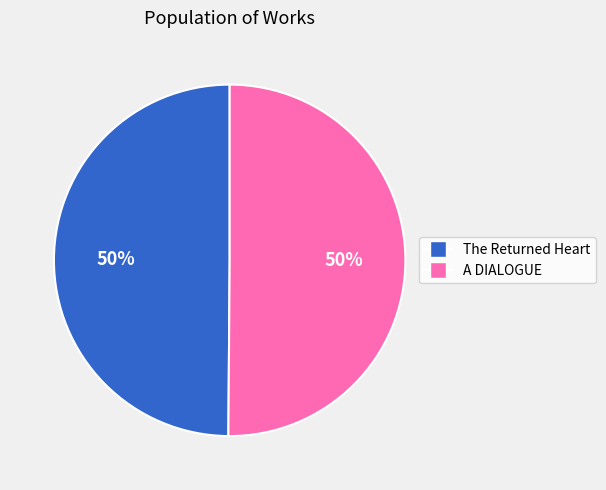

Combined, do A DIALOGUE and The Returned Heart account for over 50%?

Yes